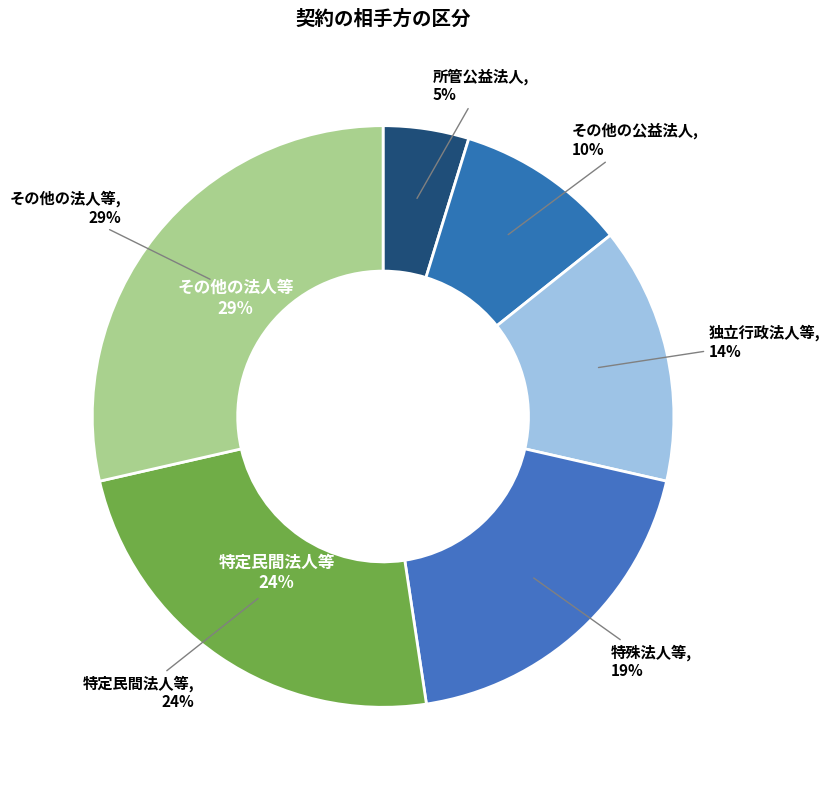

What is the smallest slice in the pie chart?

所管公益法人